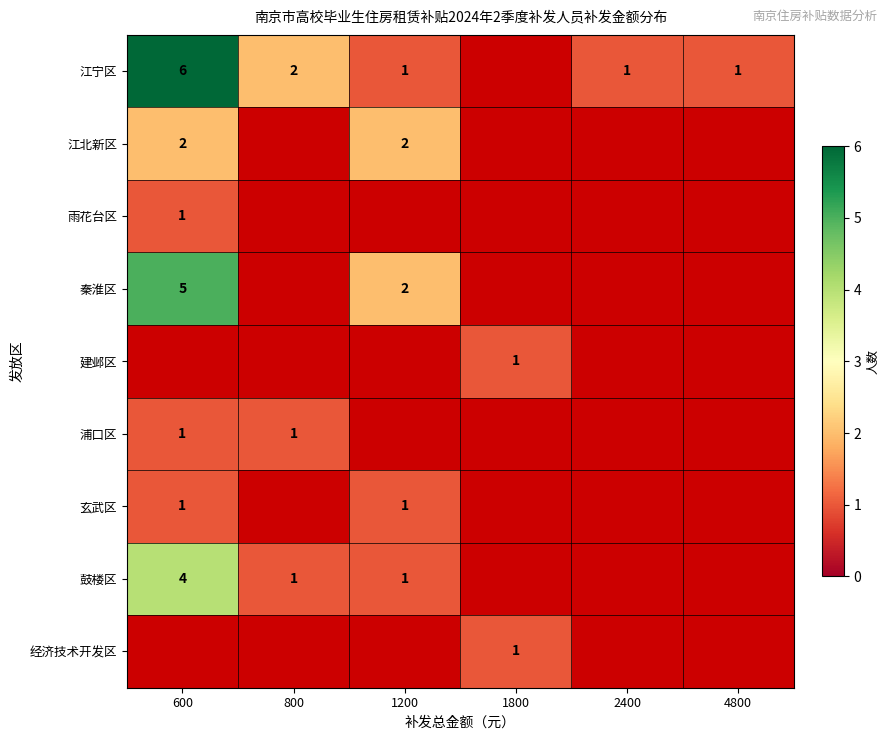

Which label corresponds to the largest value in the chart?

600